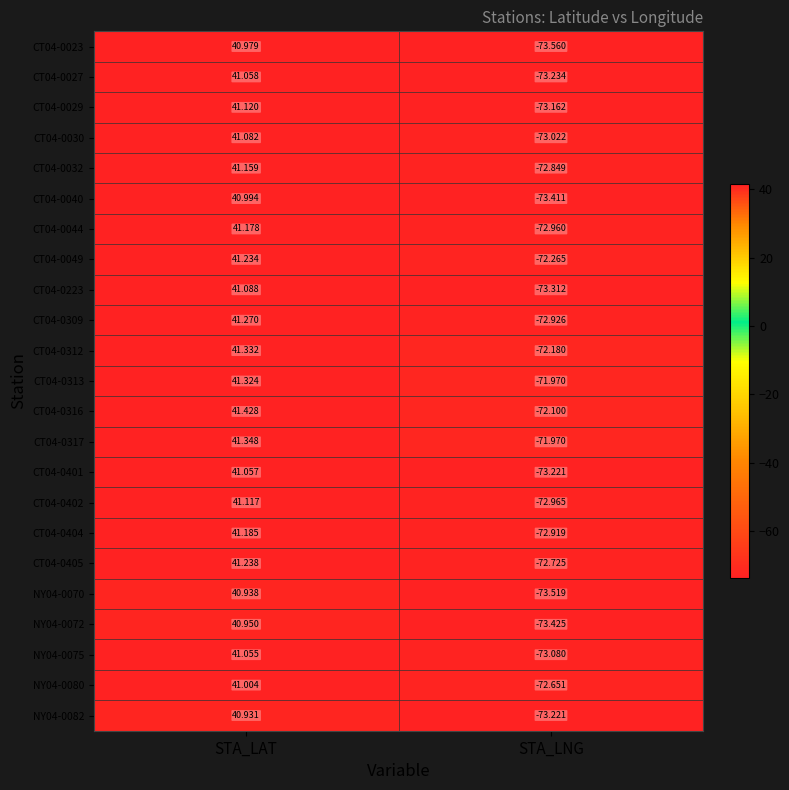

At which label does CT04-0404 first exceed 41?

STA_LAT